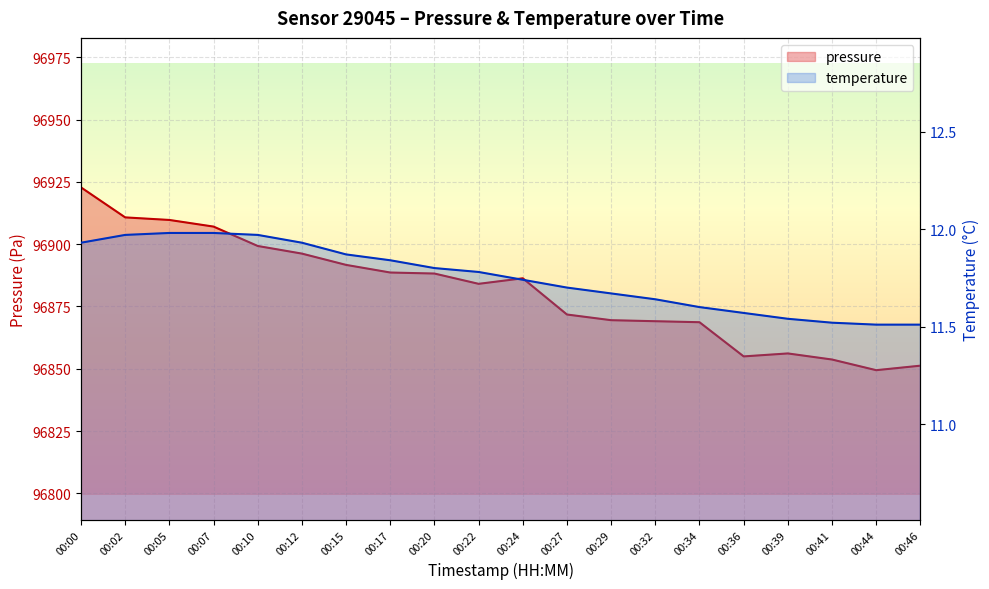

At which label does pressure reach its peak?

00:00